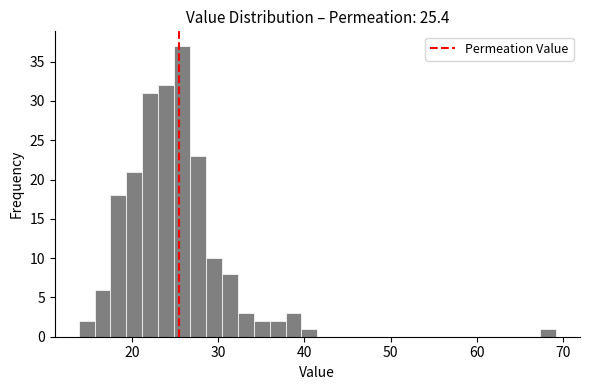

Read against the x-axis, roughly where is the centre of the tallest bar?

26